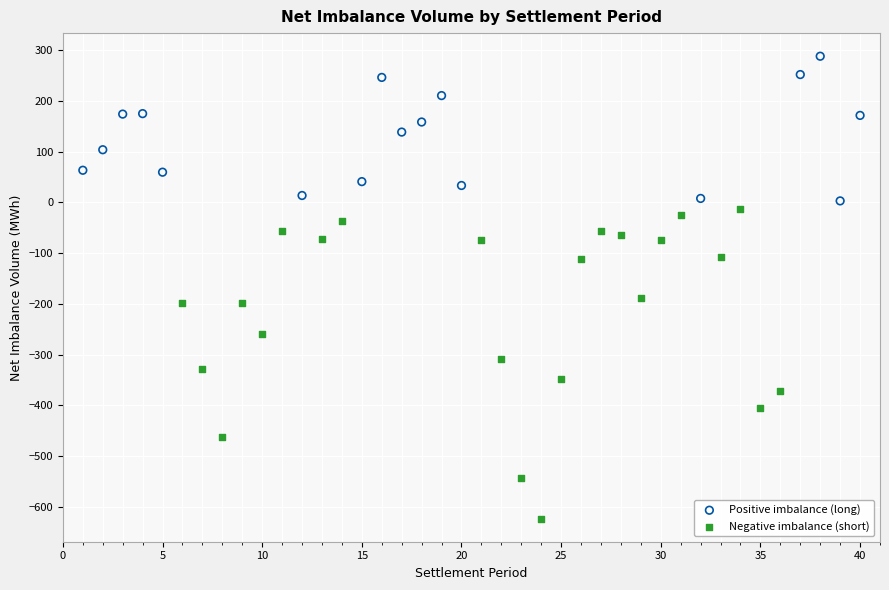

Which series contains the highest Y value?

Positive imbalance (long)